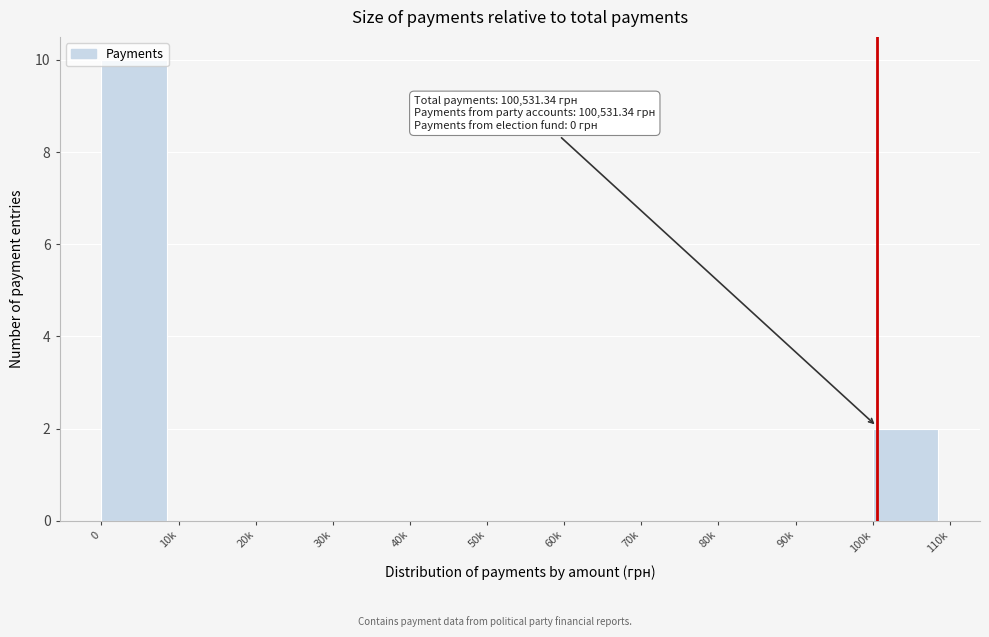

What is the sum of all values?

12